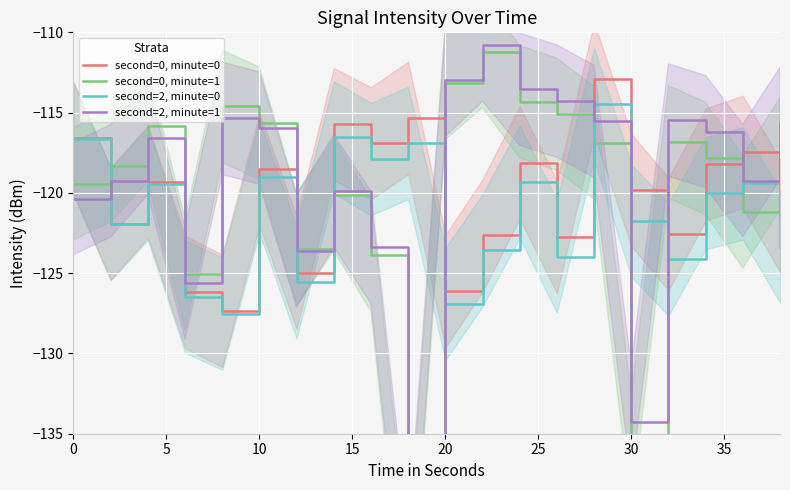

What is the minimum value for second=0, minute=0?

-127.3